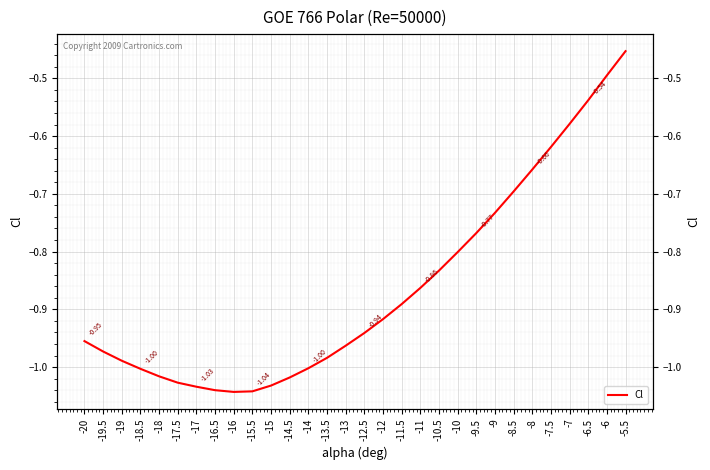

Which category has the highest value across all series?

-5.5